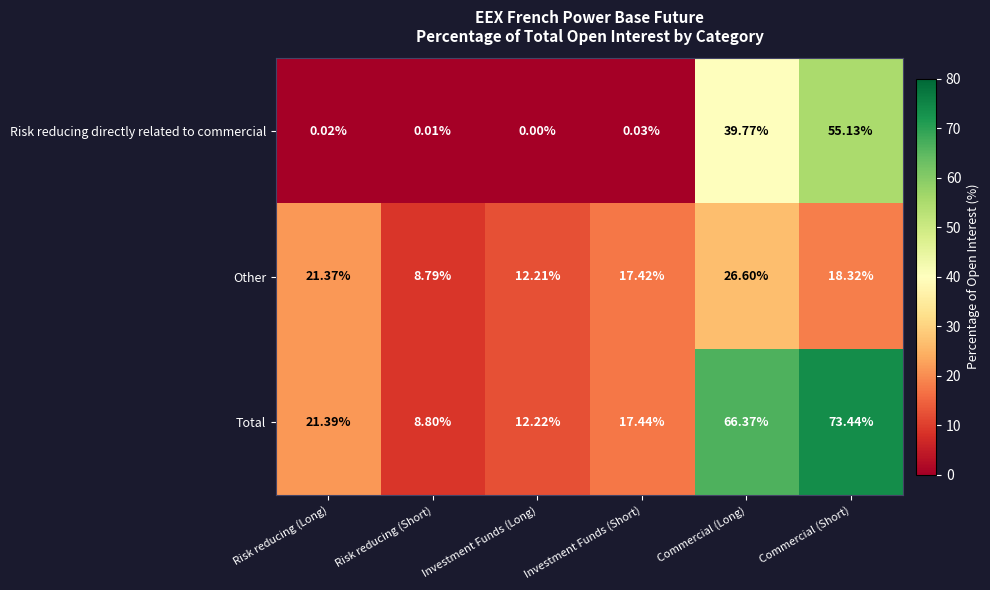

Which series has the largest total across all categories?

Total